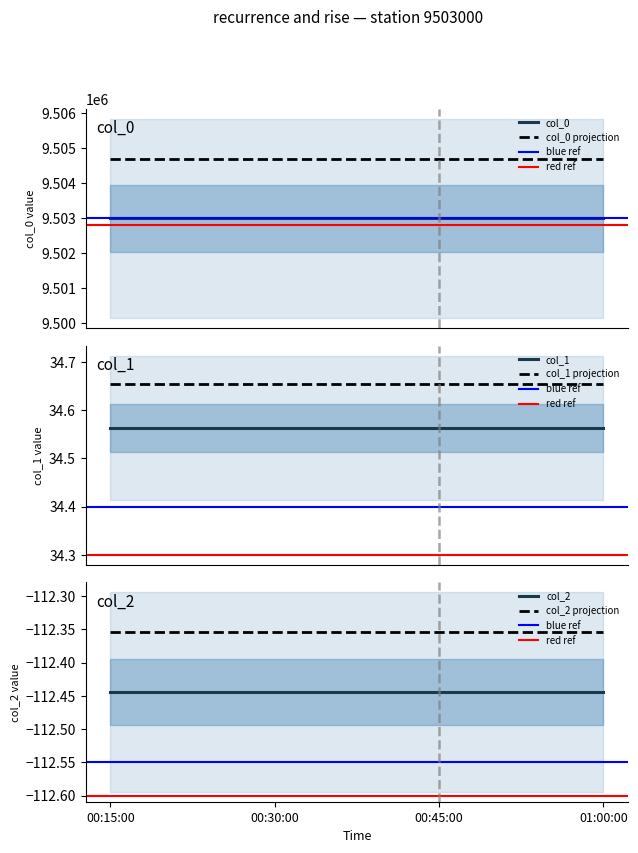

Reading left to right, extract all data points from this chart.

col_0: 9503000.0	9503000.0	9503000.0	9503000.0
col_1: 34.6	34.6	34.6	34.6
col_2: -112.4	-112.4	-112.4	-112.4